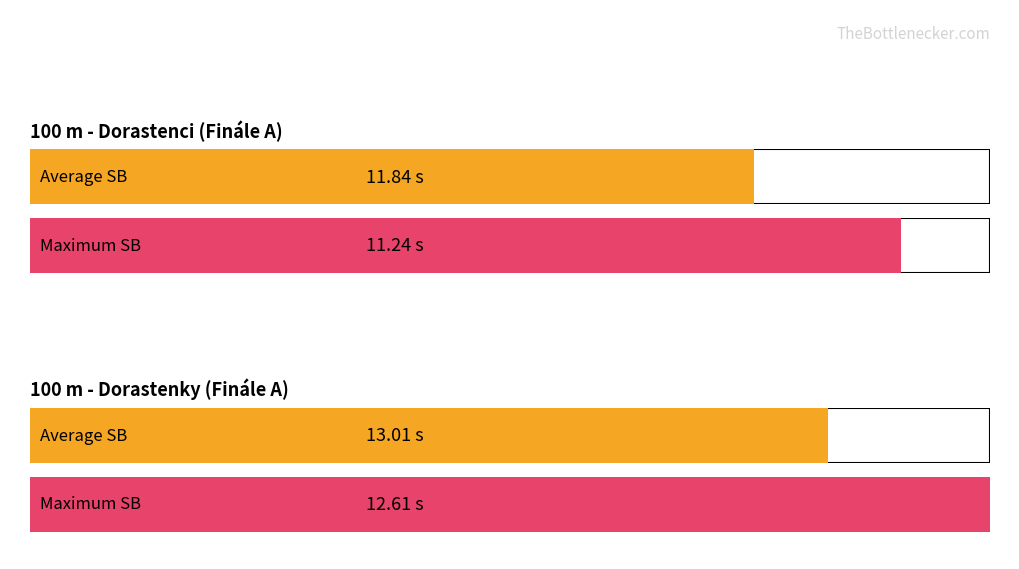

What is the approximate value of Maximum SB at 100 m - Dorastenky?

12.6